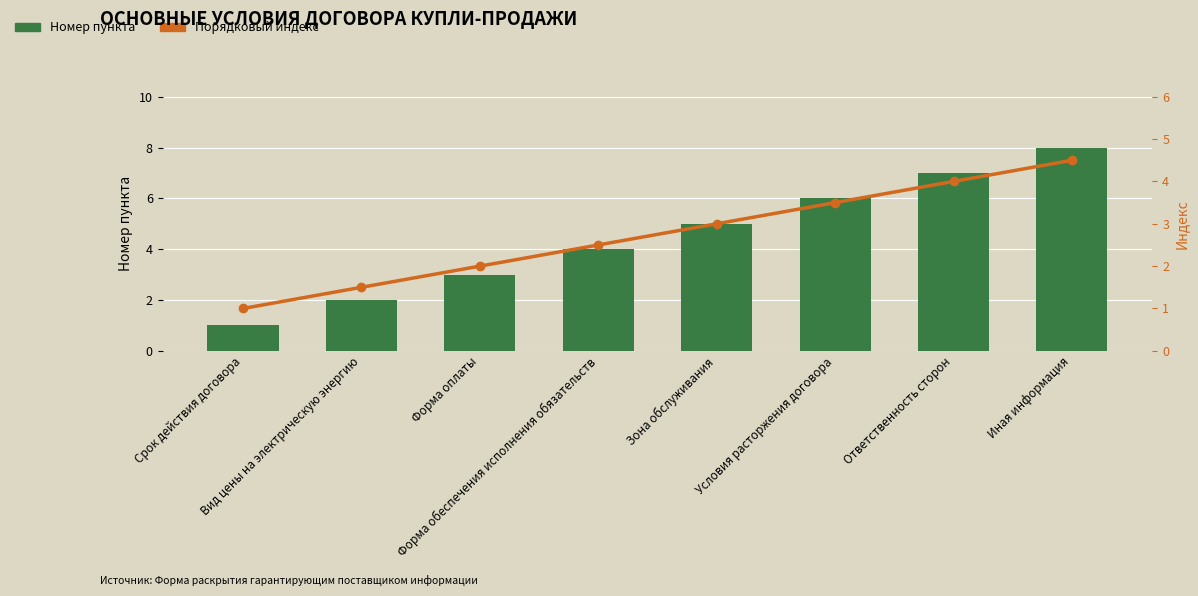

At Форма обеспечения исполнения обязательств, list the series in order from smallest to largest.

Порядковый индекс, Номер пункта